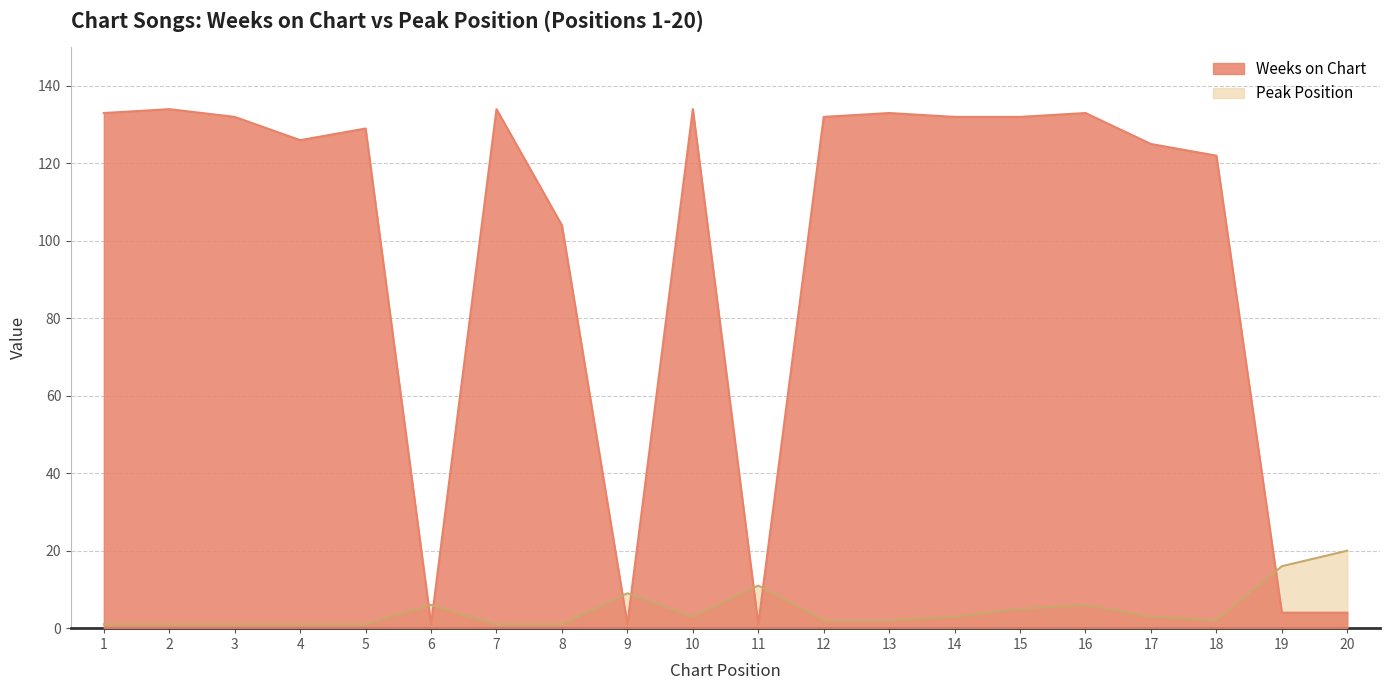

What is the smallest value displayed?

1